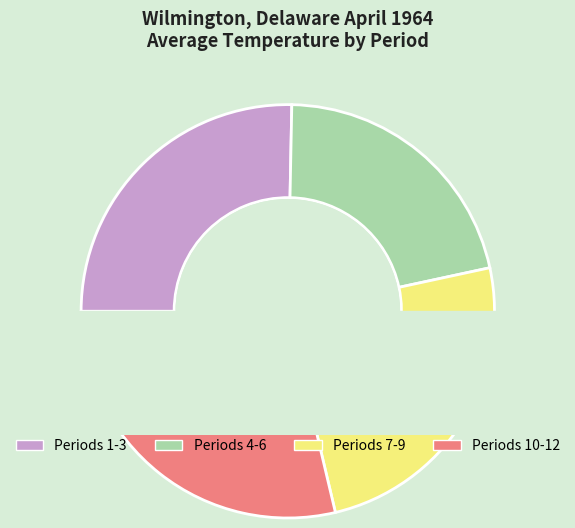

What is the change in value from 1 to 9?

-1.9